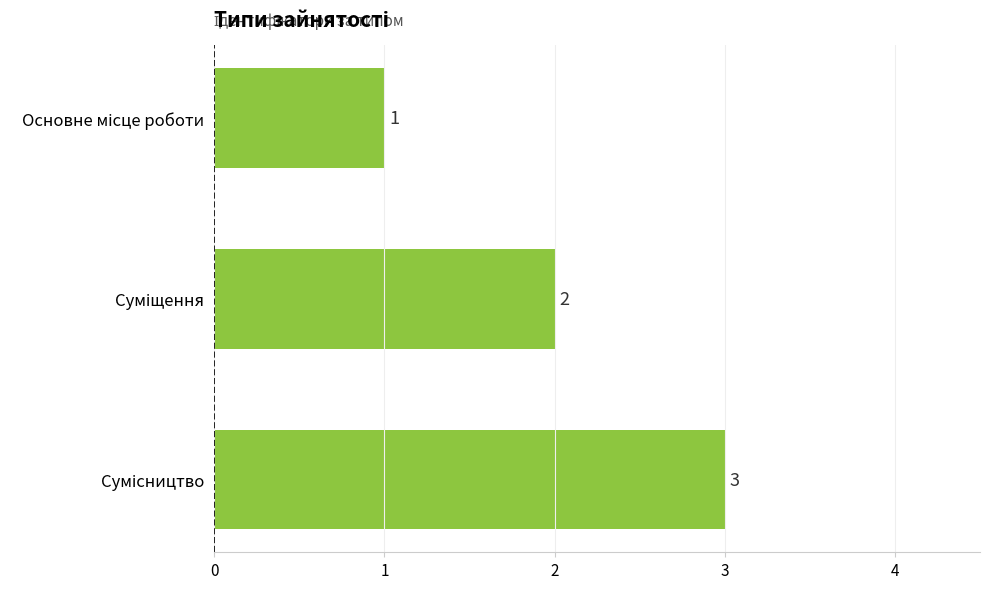

How many values are below 2?

1